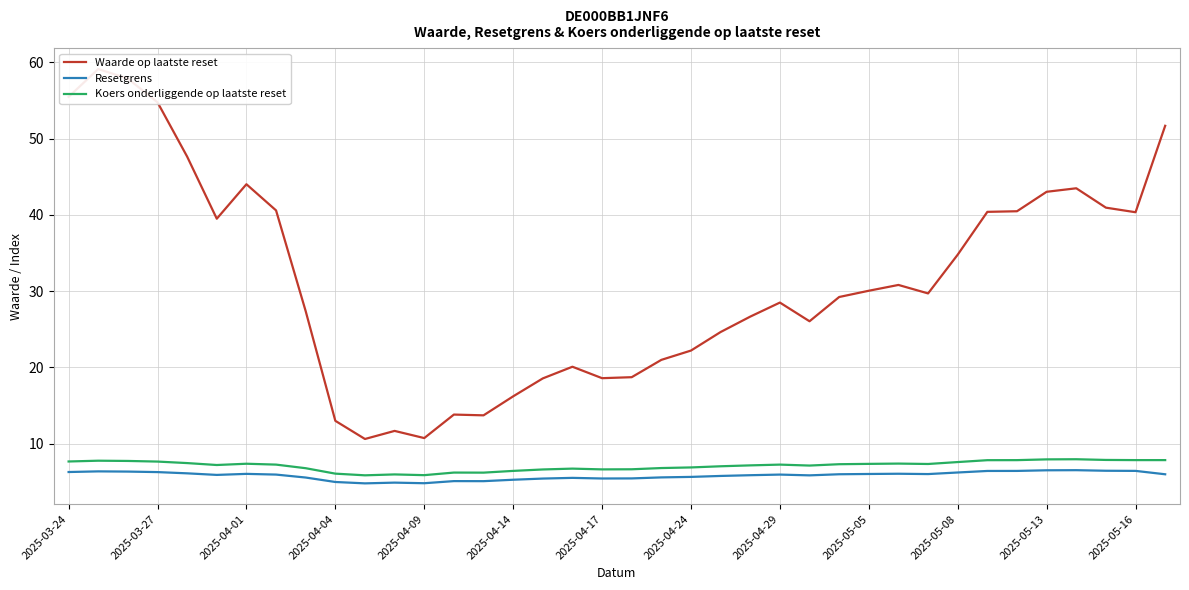

True or false: Waarde op laatste reset and Resetgrens intersect in this chart.

False